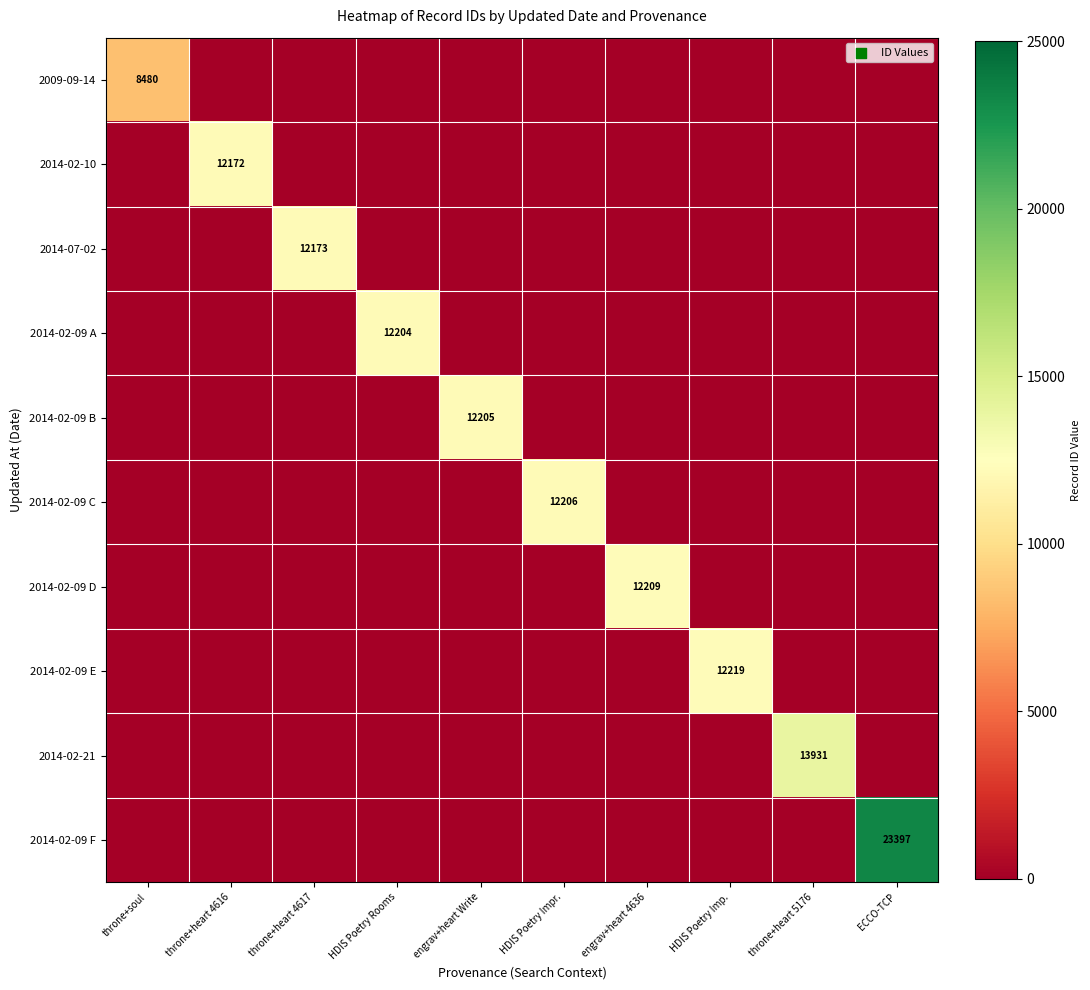

How many data points does each series have?

10